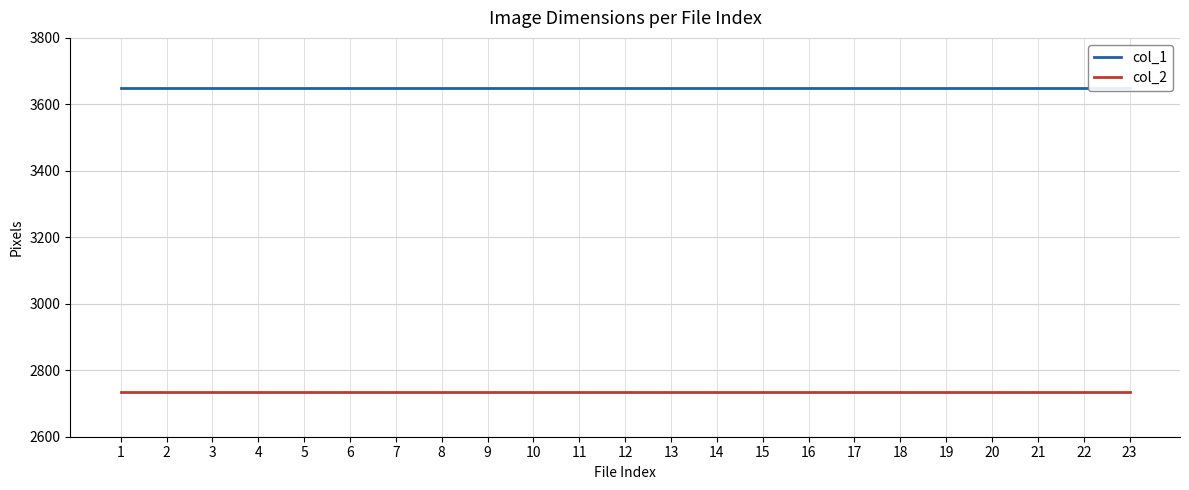

The col_1 series shows 1851 at 3. True or false?

False